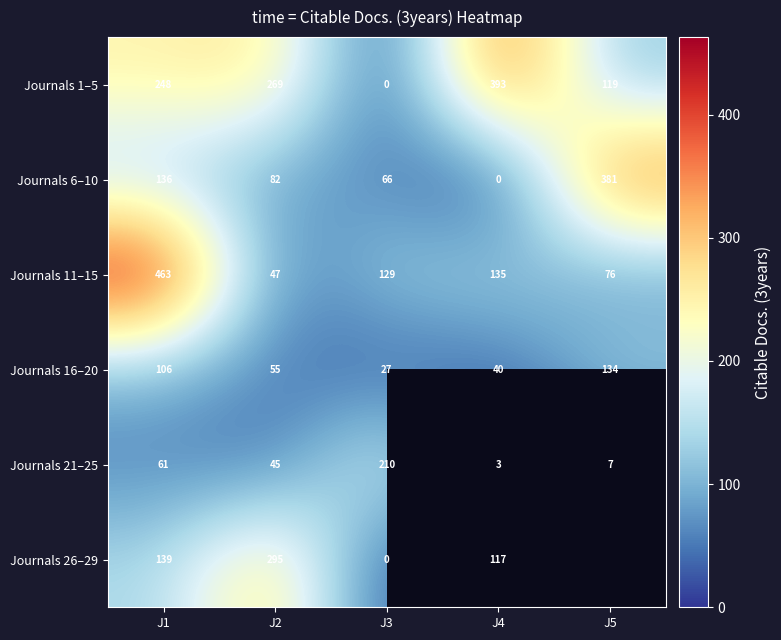

What is the approximate value of Journals 16–20 at J3, to the nearest 50?

50